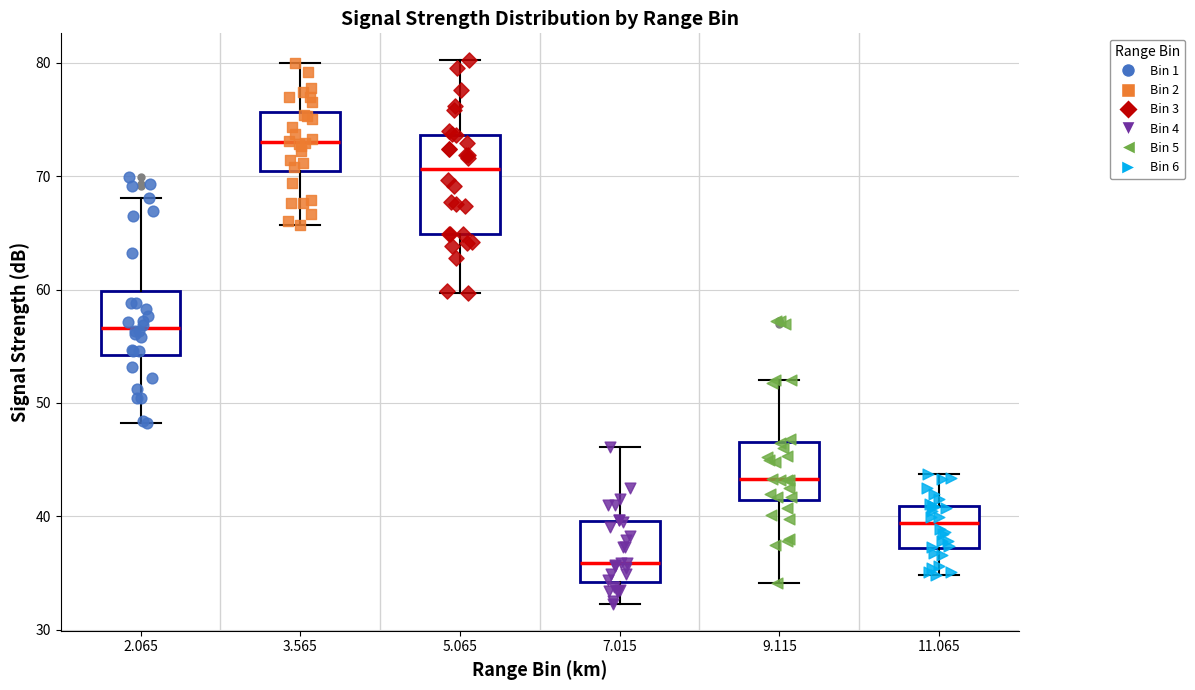

Comparing the boxes themselves (not the whiskers), which one is the tallest?

5.065